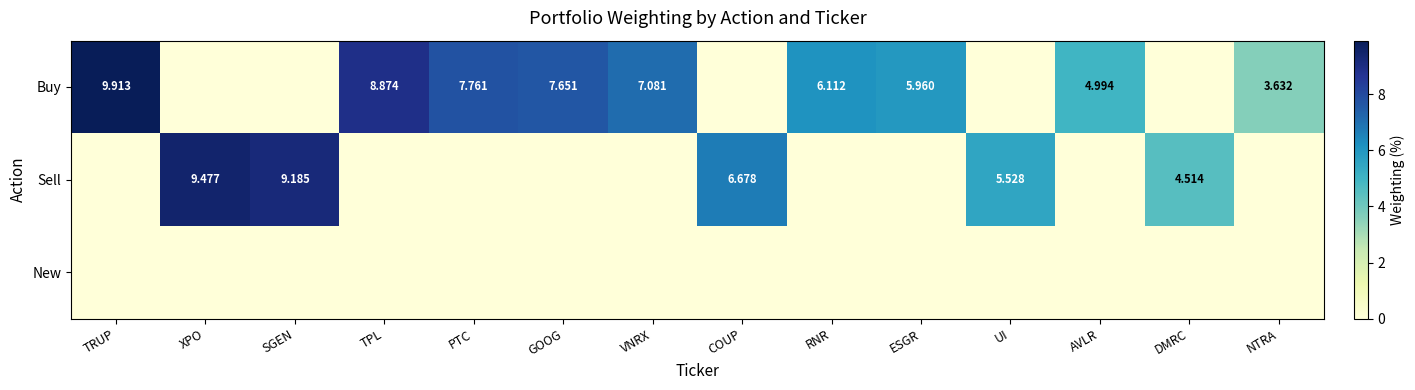

What is the total value across all series at VNRX?

7.1